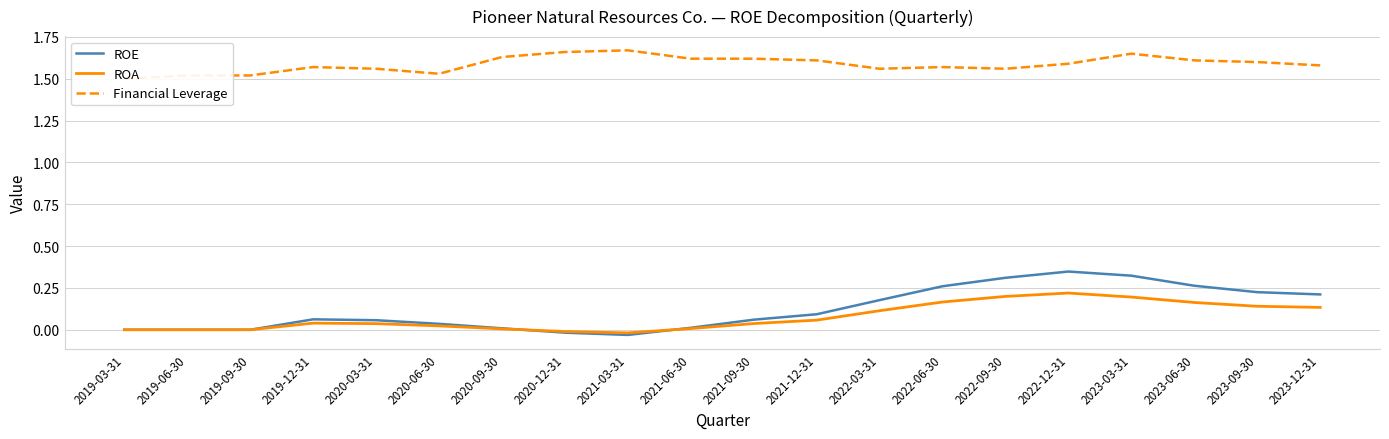

The value of ROA at 2019-06-30 is -0.1. True or false?

False